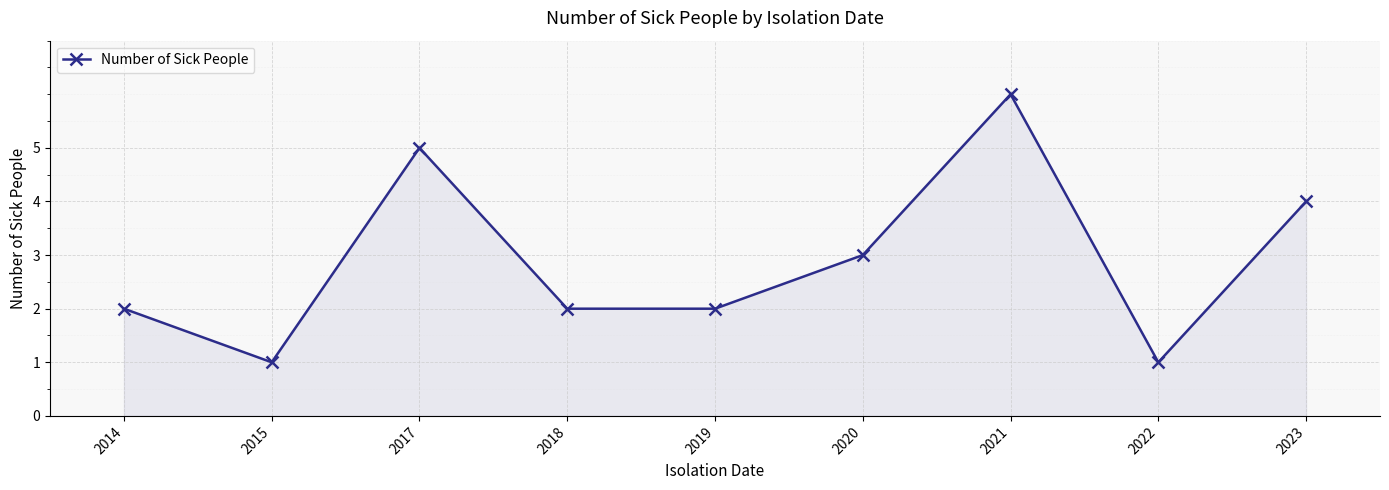

What is the maximum value shown in the chart?

6